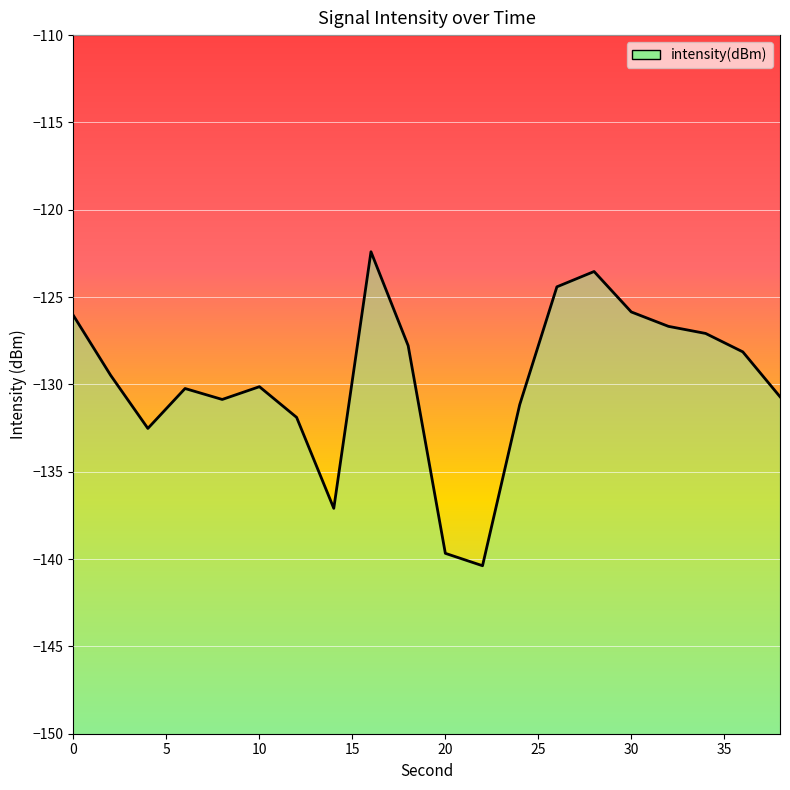

What is the difference between the maximum and minimum values?

18.0